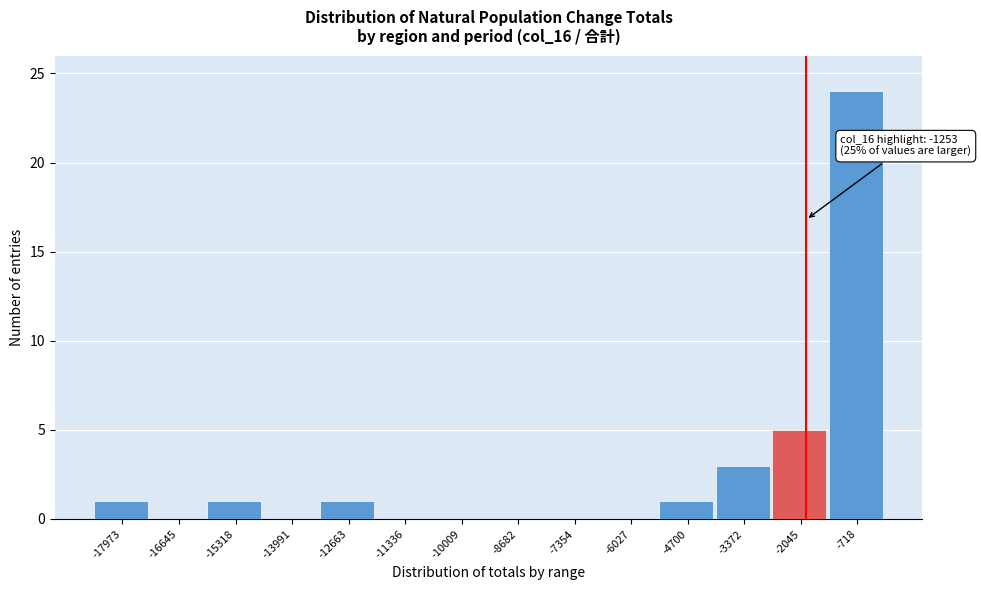

Reading right to left, transcribe all the data shown in this chart.

-718=24	-2045=5	-3372=3	-4700=1	-6027=0	-7354=0	-8682=0	-10009=0	-11336=0	-12663=1	-13991=0	-15318=1	-16645=0	-17973=1